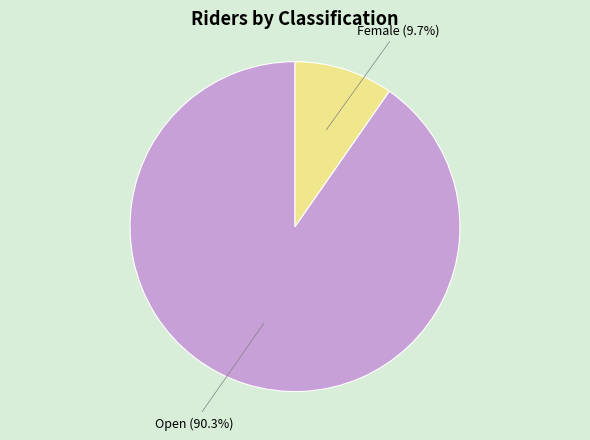

Is there any slice that represents more than half of the pie?

Yes